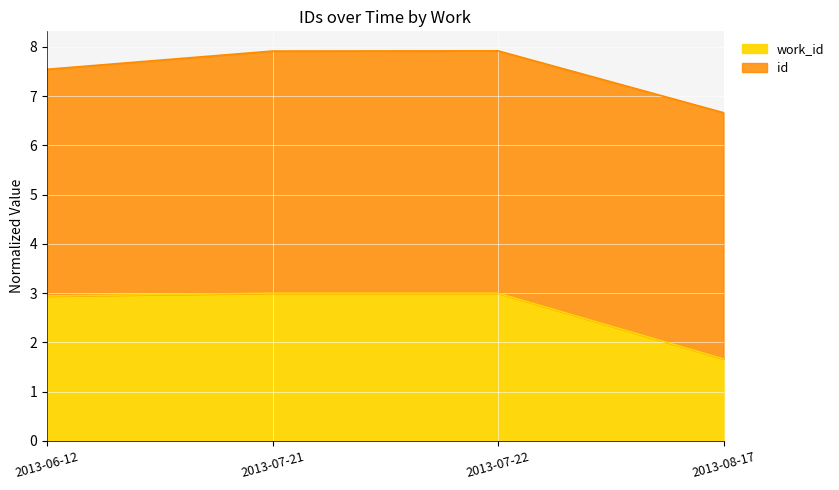

What is the change in value from 2013-06-12 to 2013-08-17?

-1.3